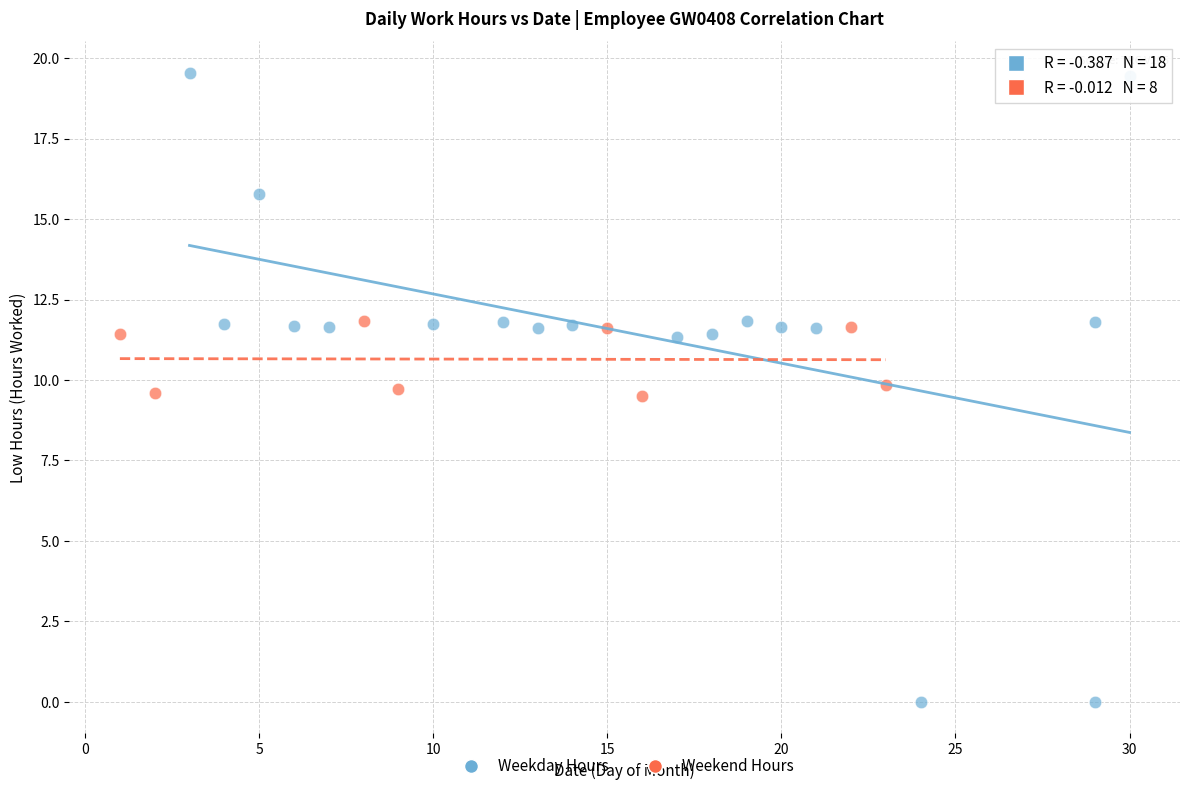

What are all the series names shown in the legend?

Weekday Hours, Weekend Hours